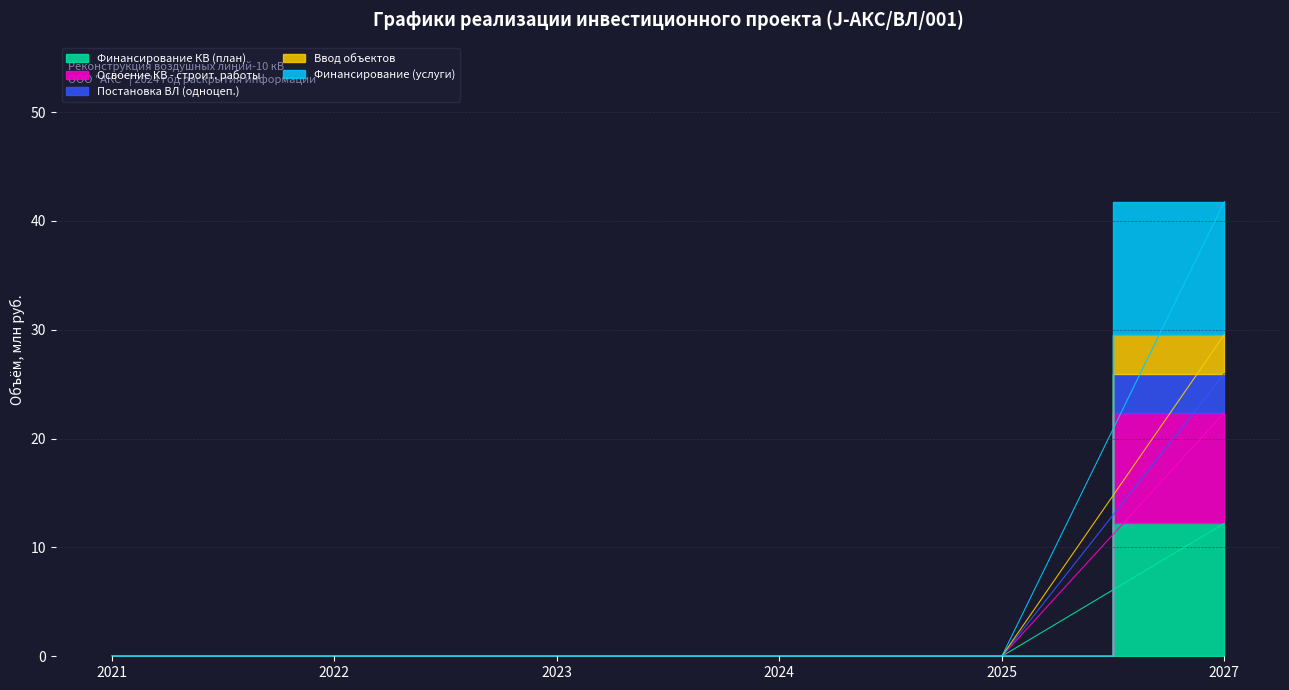

Which category has the lowest value across all series?

2021